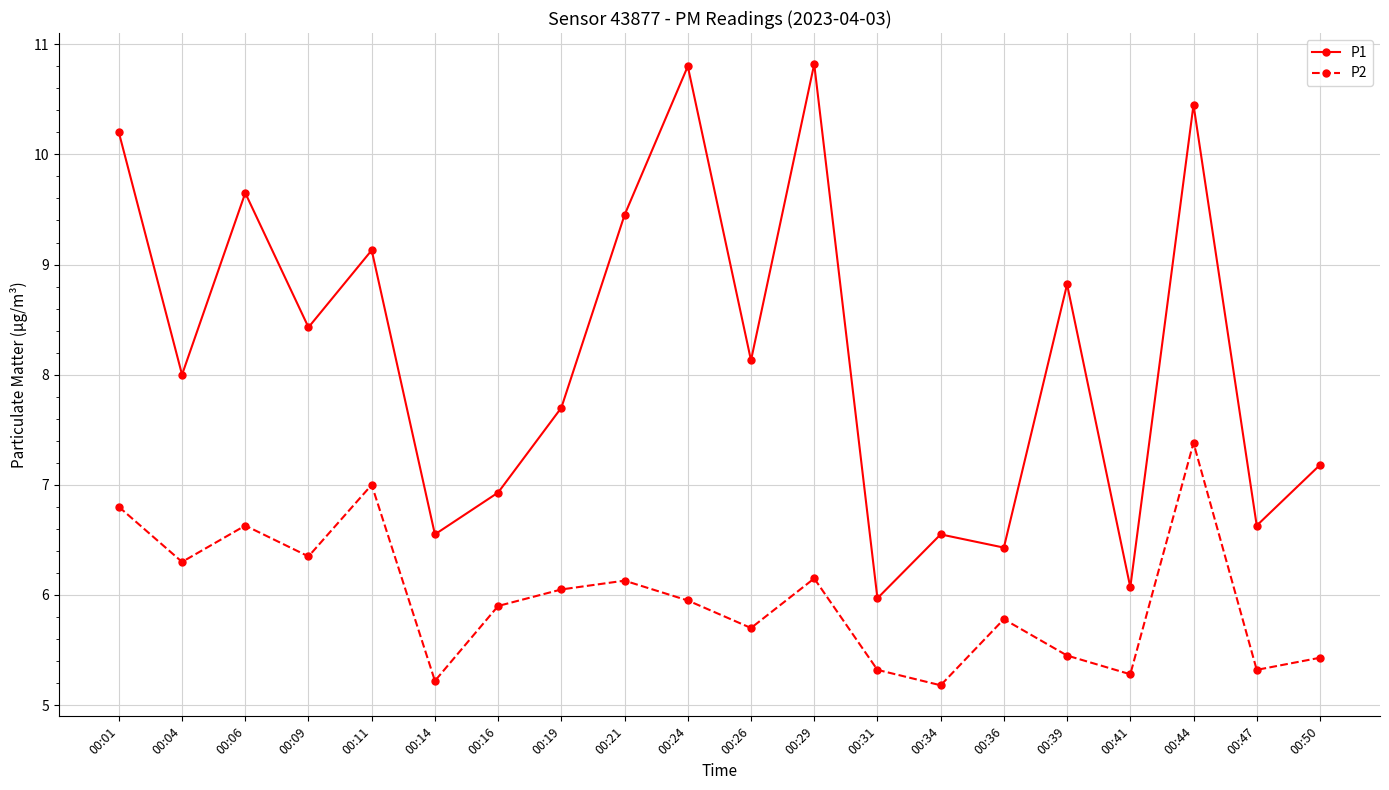

What is the difference between the P1 values at 00:36 and 00:24?

4.4